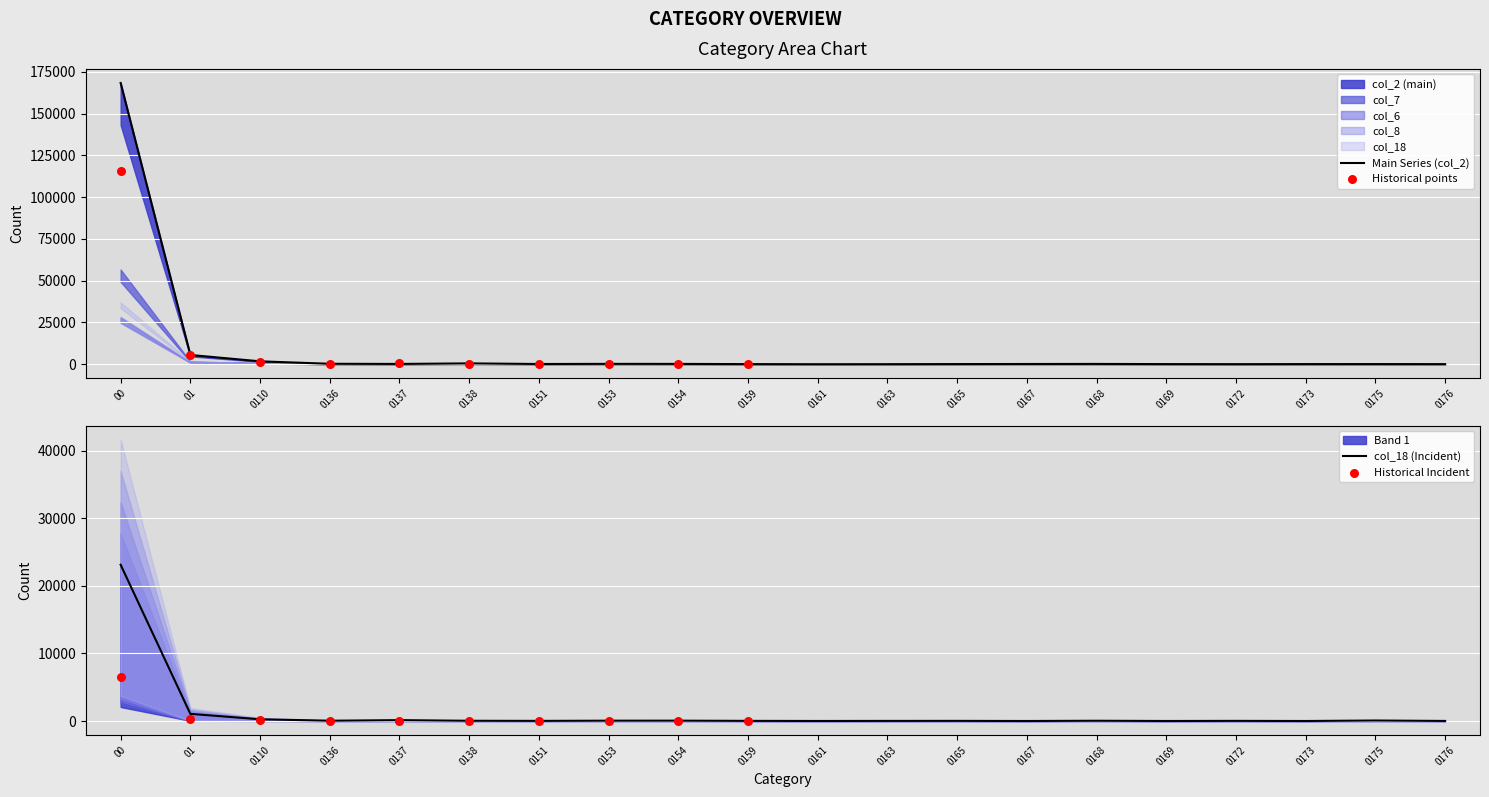

At which category is the sum across all series the highest?

00